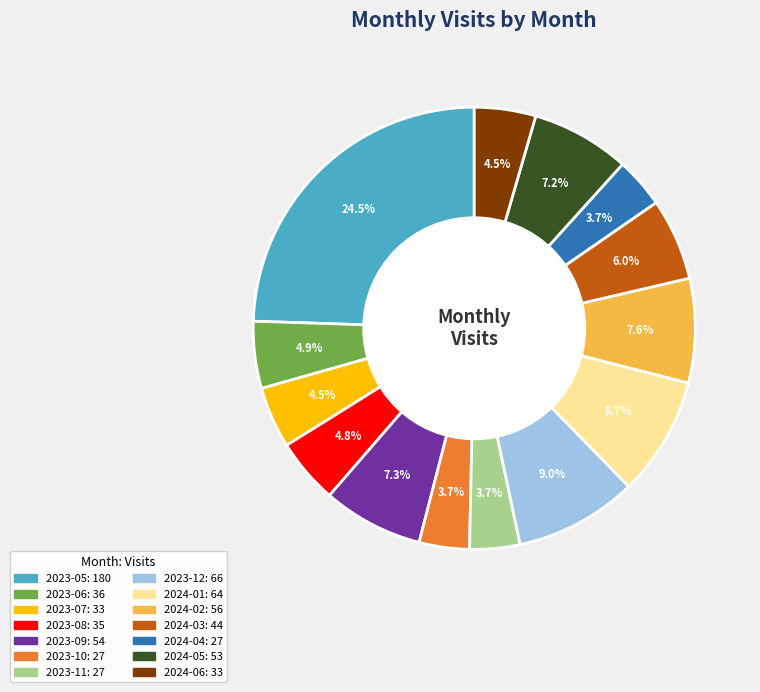

Does 2024-03 account for over 50% of the chart?

No